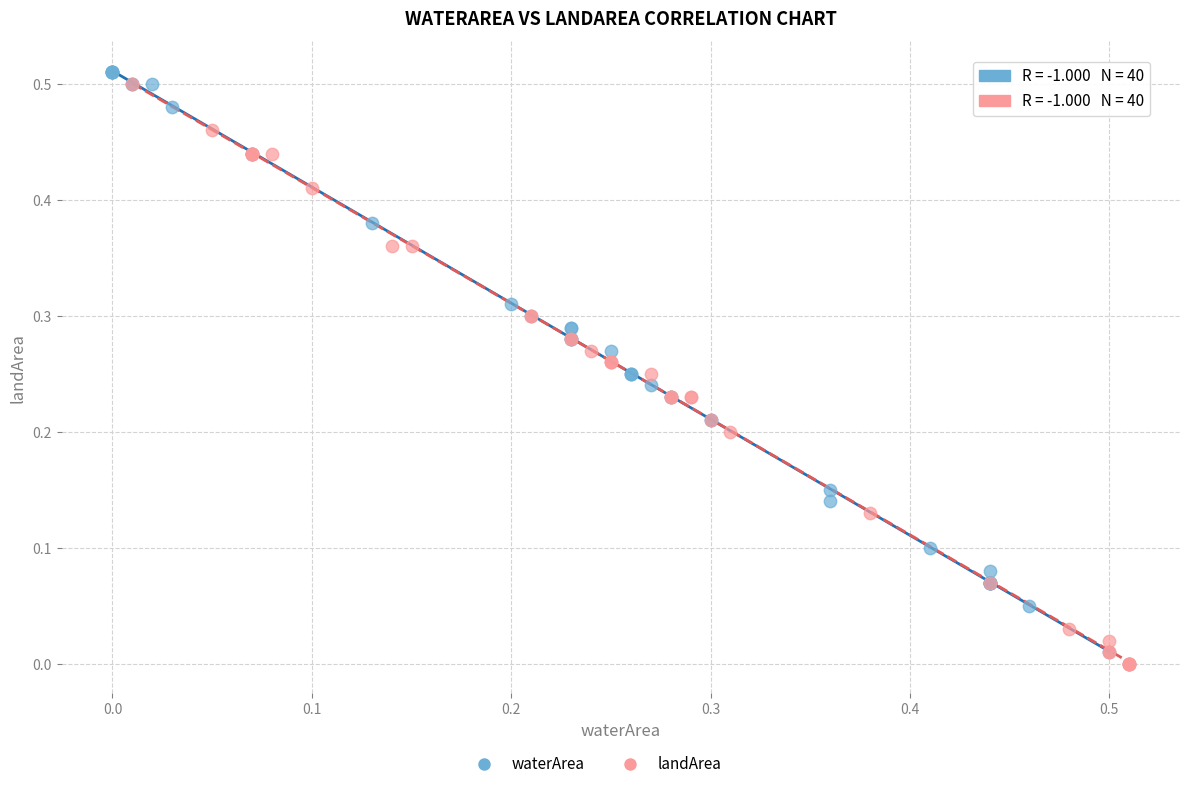

Which series contains the lowest Y value?

landArea